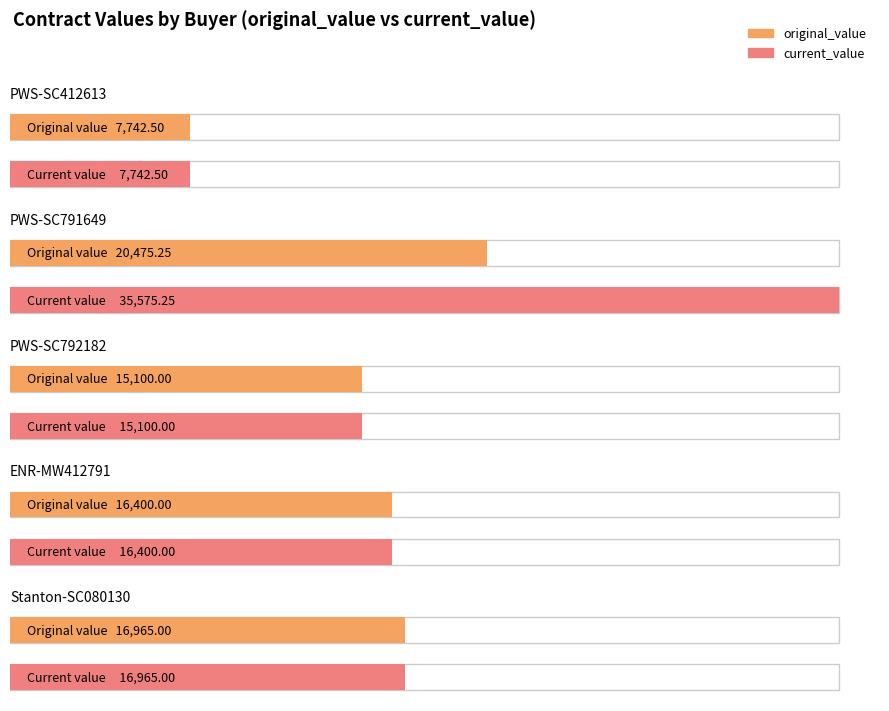

Which series changed the most between Public Works & Services (SC412613) and Environment and Natural Resources?

original_value